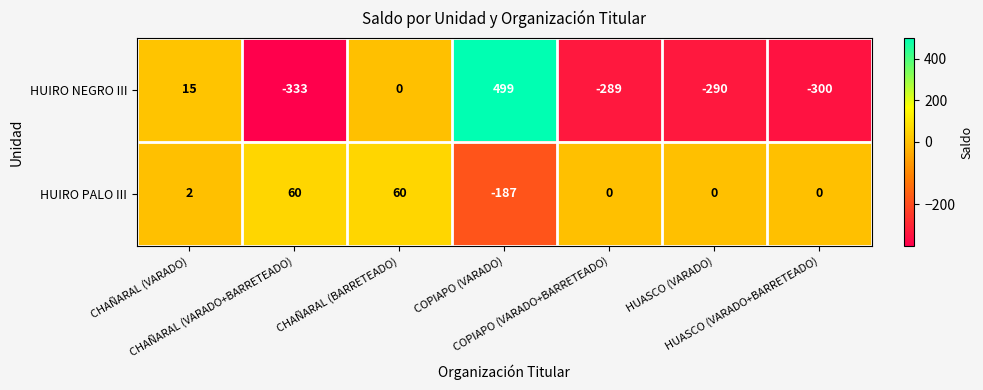

Which series has the largest range (max minus min)?

HUIRO NEGRO III